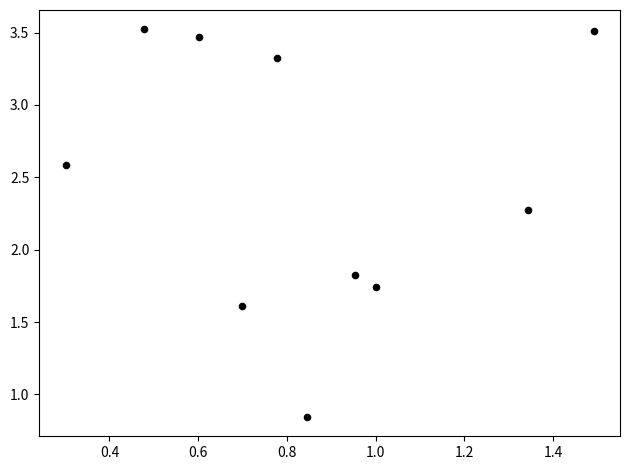

What Y value in the scatter plot is closest to 2?

1.8